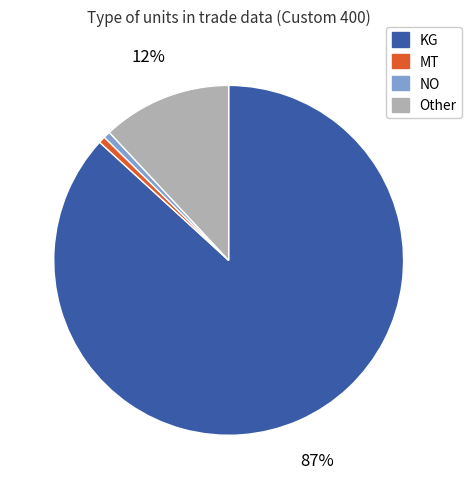

True or false: KG accounts for 80% of the total.

False